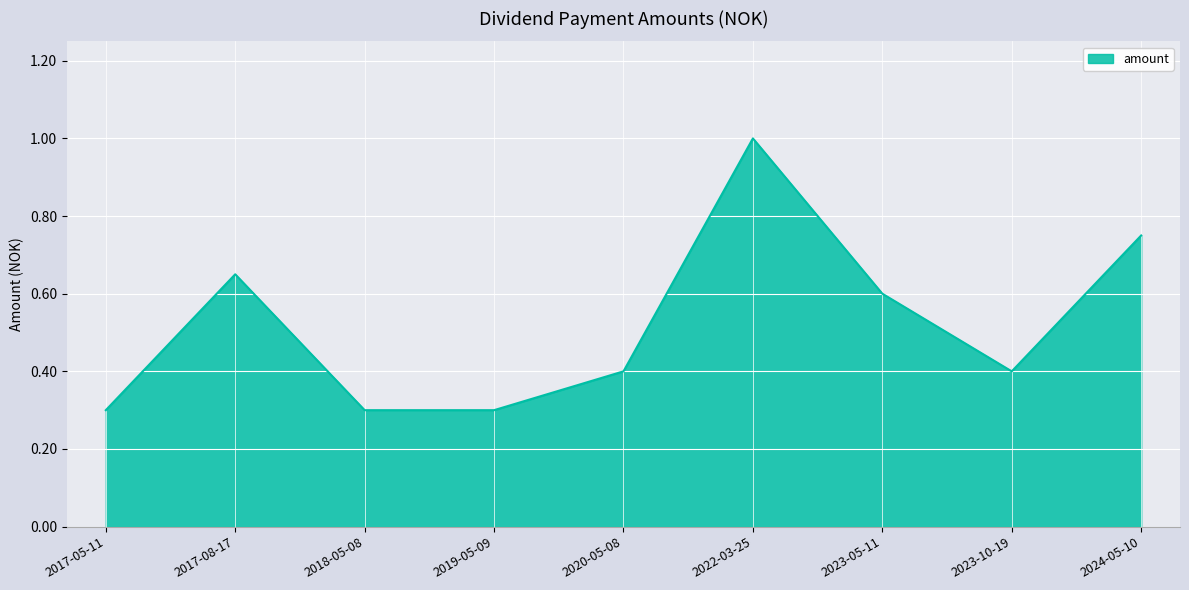

What is the greatest value displayed?

1.0